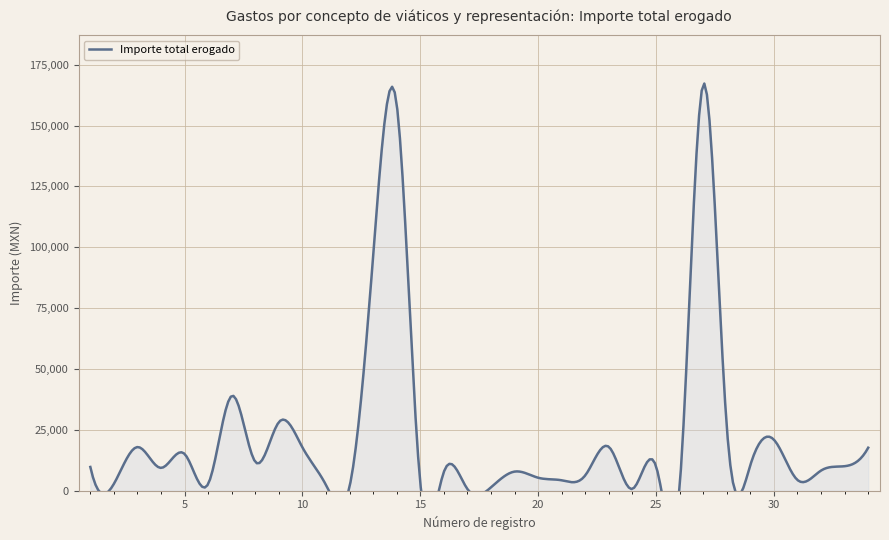

Is it true that the value at 13 is 96744.0?

True